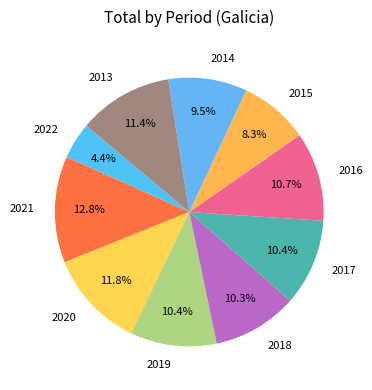

Between 2015 and 2016, which is larger?

2016